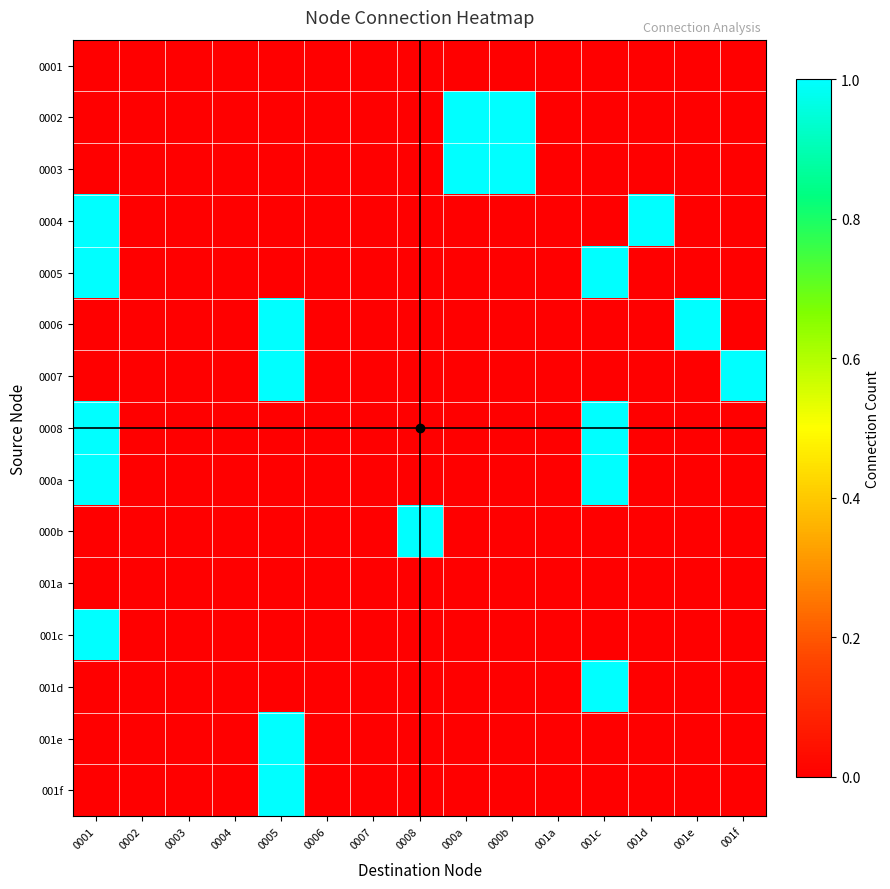

List the series in order of their peak value, highest first.

0002, 0003, 0004, 0005, 0006, 0007, 0008, 000a, 000b, 001c, 001d, 001e, 001f, 0001, 001a